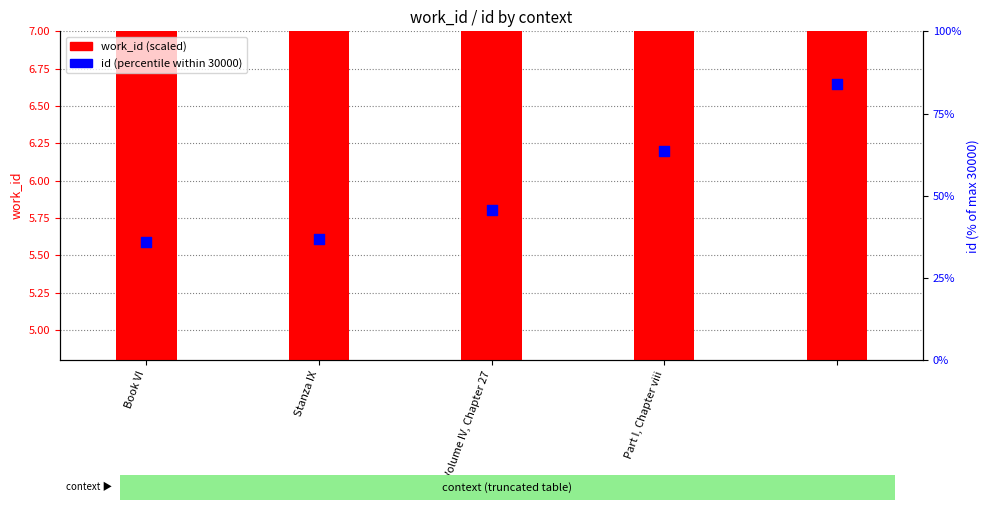

What is the total value across all series at Part I, Chapter viii?

69.8